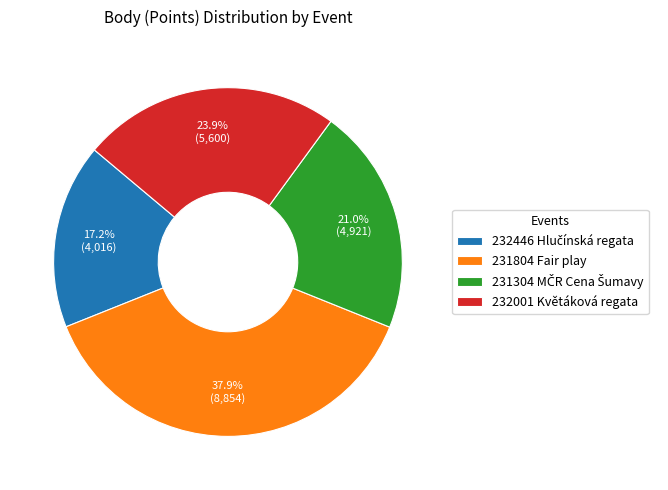

Is it true that 232001 Květáková regata is 24% of the pie?

True